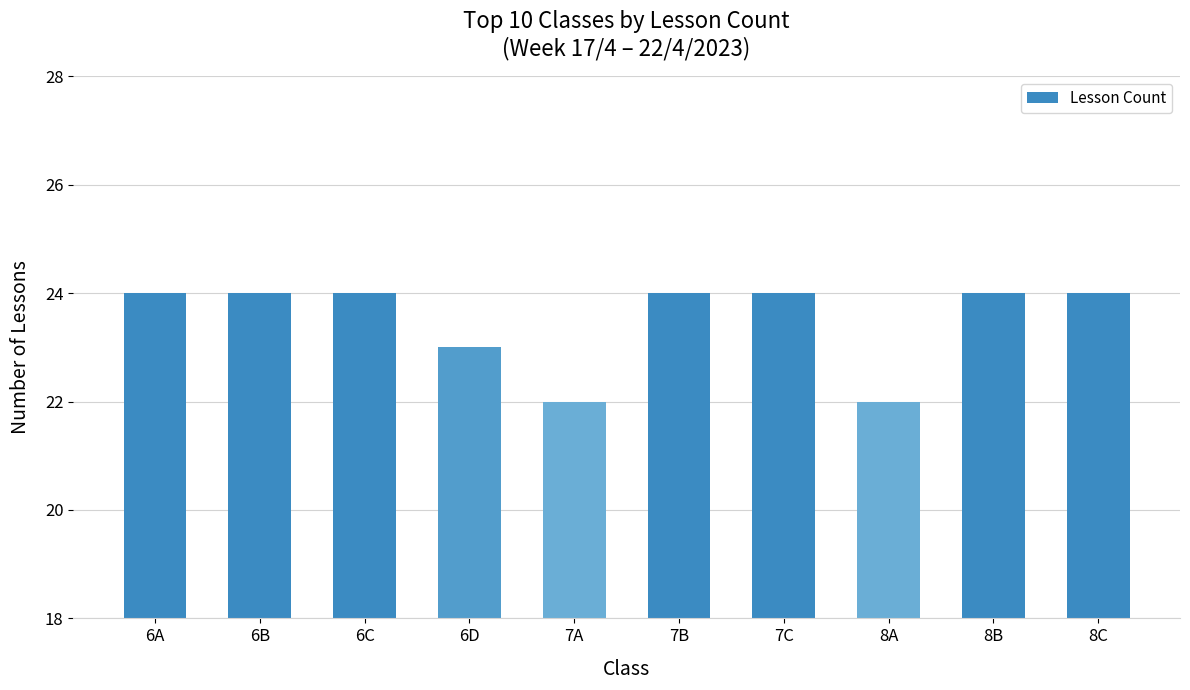

The value at 8A is 22. True or false?

True